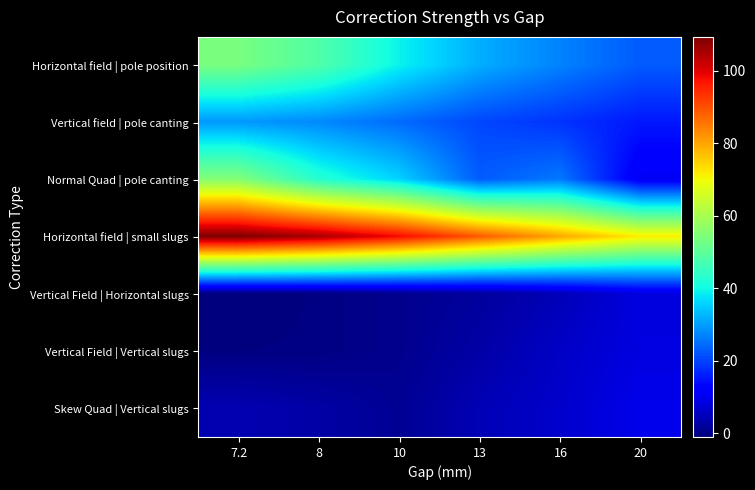

Reading left to right, list all the values displayed in this chart.

Horizontal field | pole position: 7.2=53.8	8=48.4	10=39.2	13=31.7	16=27.0	20=22.7
Vertical field | pole canting: 7.2=29.4	8=27.7	10=24.5	13=20.5	16=18.4	20=15.3
Normal Quad | pole canting: 7.2=55.3	8=42.8	10=35.7	13=22.8	16=25.9	20=10.4
Horizontal field | small slugs: 7.2=109.4	8=105.2	10=98.2	13=88.8	16=79.8	20=71.7
Vertical Field | Horizontal slugs: 7.2=-1.1	8=-0.6	10=0.5	13=2.0	16=4.5	20=8.3
Vertical Field | Vertical slugs: 7.2=-0.7	8=-0.5	10=0.5	13=2.8	16=5.9	20=8.5
Skew Quad | Vertical slugs: 7.2=3.9	8=2.8	10=1.0	13=4.3	16=6.4	20=9.4